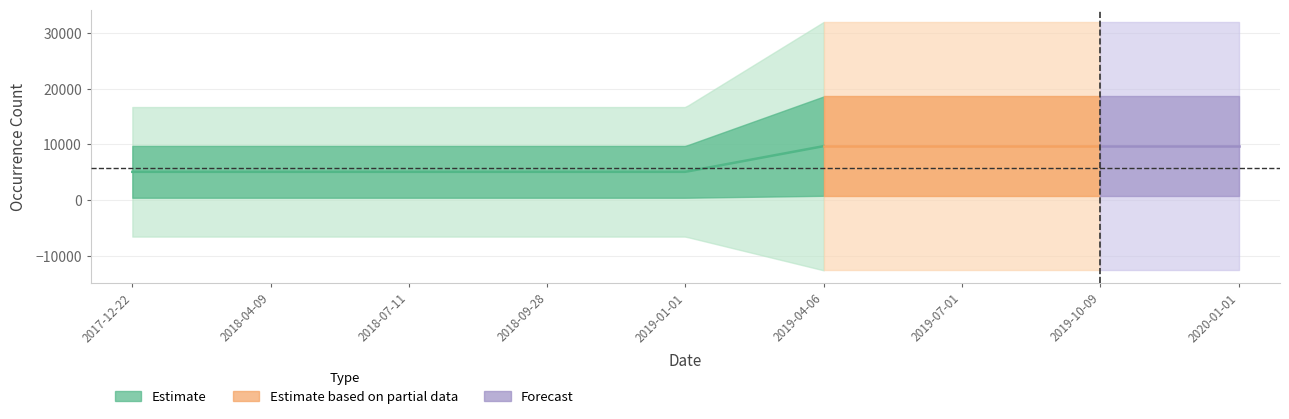

At how many categories does at least one series exceed 12839?

4